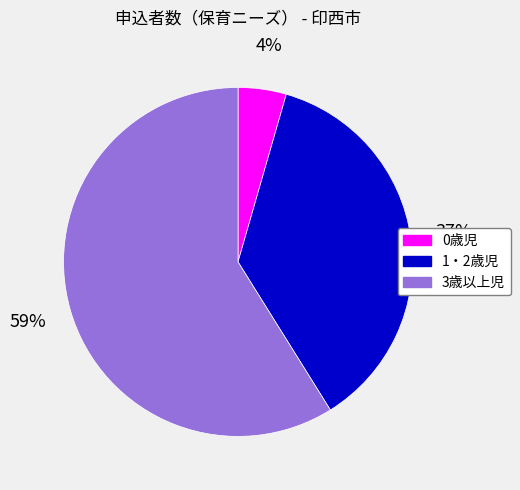

Is it true that 0歳児 is 4% of the pie?

True